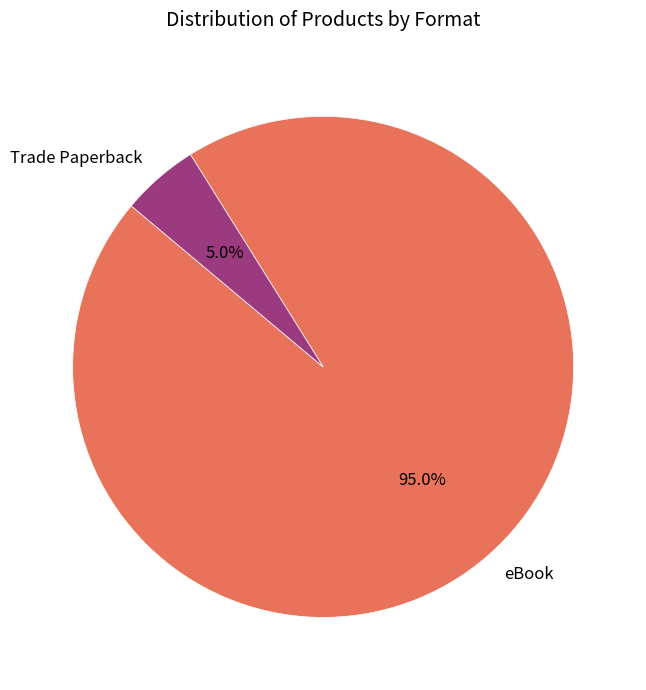

How many slices are in this pie chart?

2